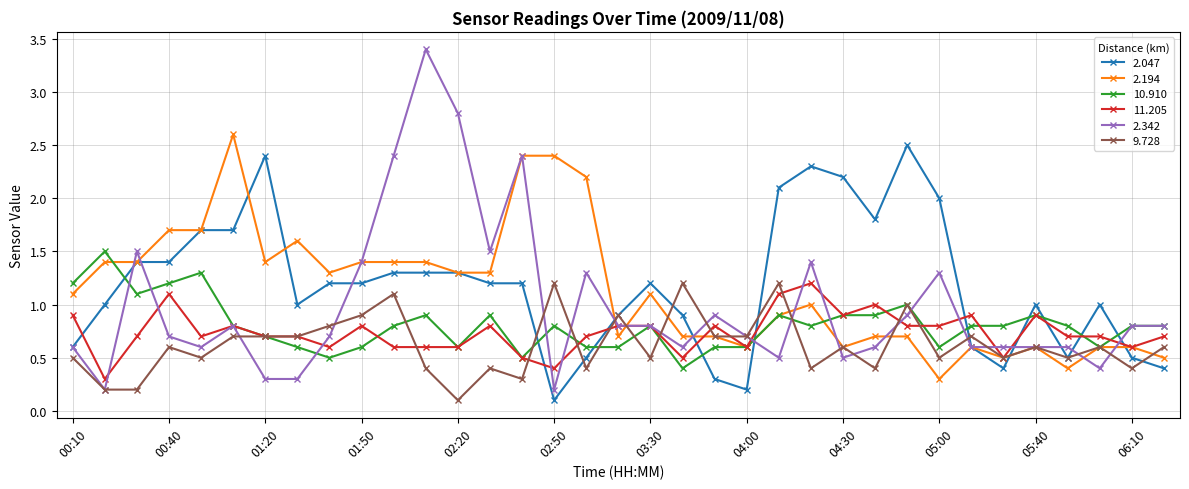

True or false: 11.205 and 2.047 intersect in this chart.

True